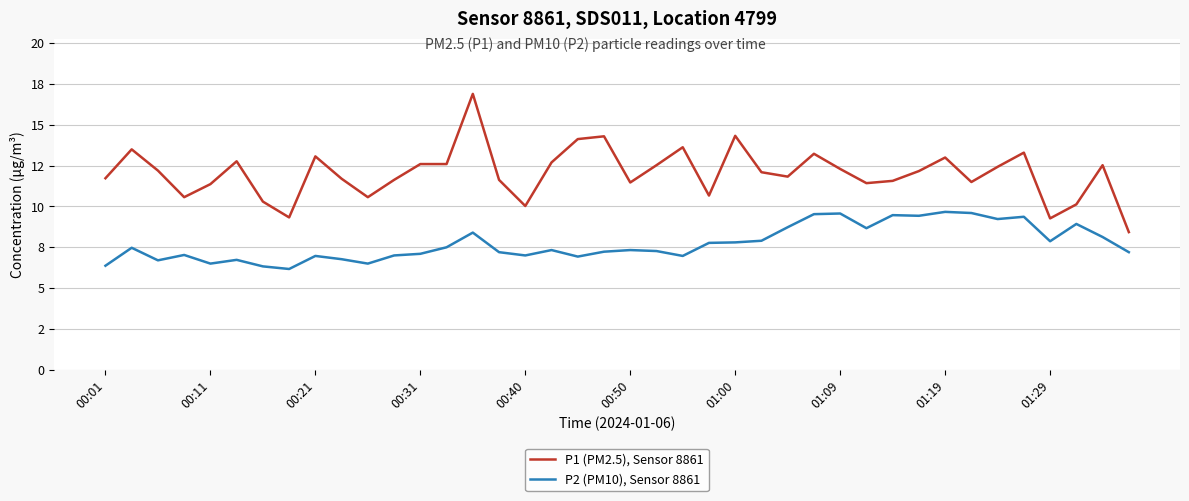

What is the sum of all P1 (PM2.5), Sensor 8861 values?

481.5